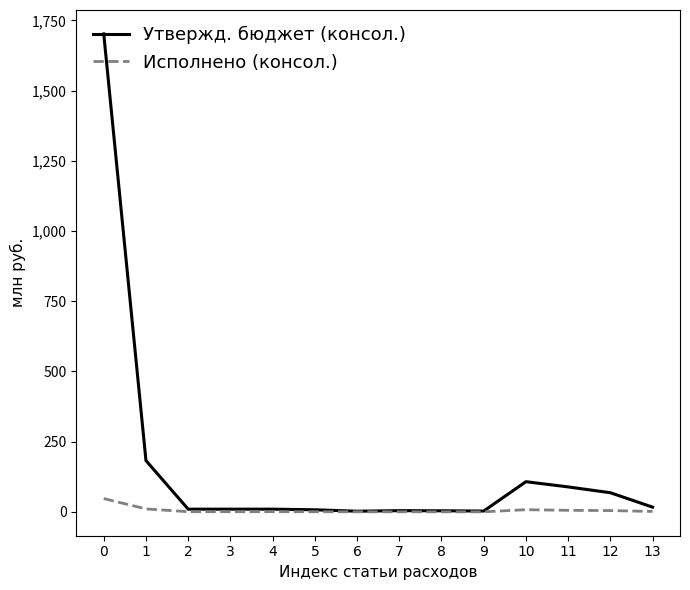

What is the total value across all series at 11?

94.1